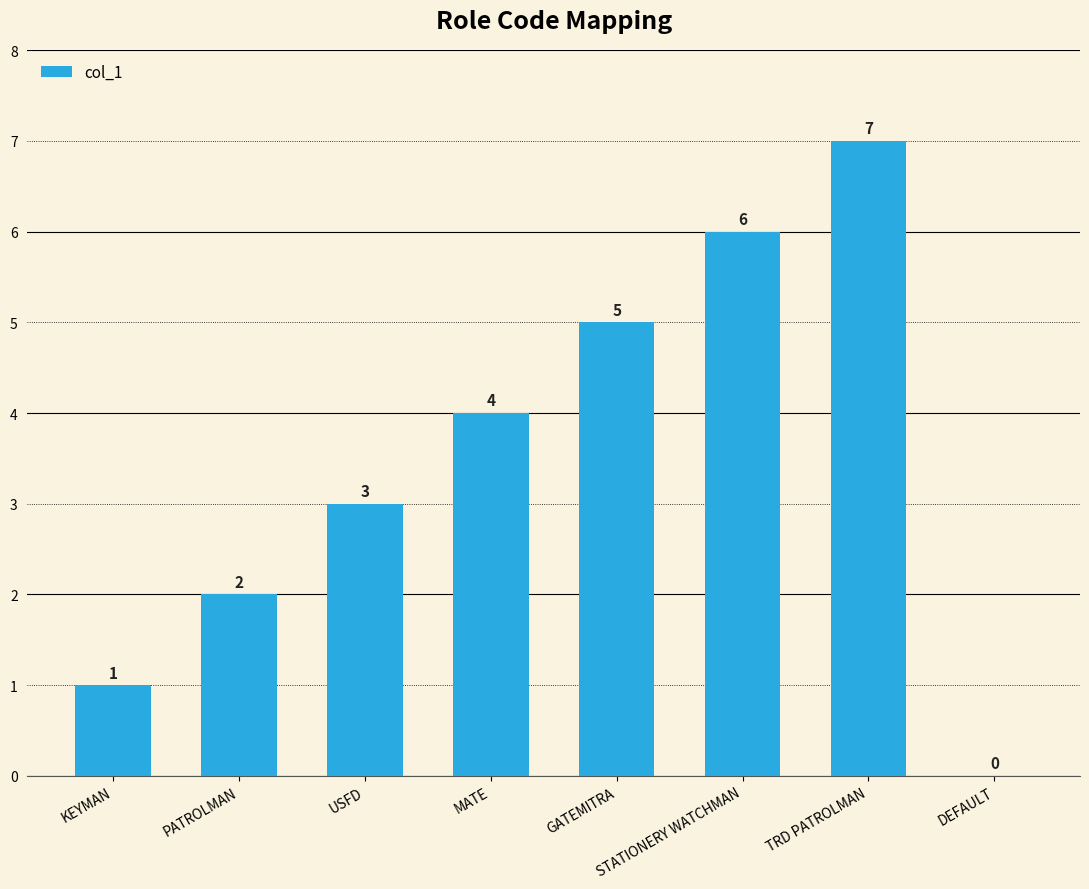

How many values are above zero?

7